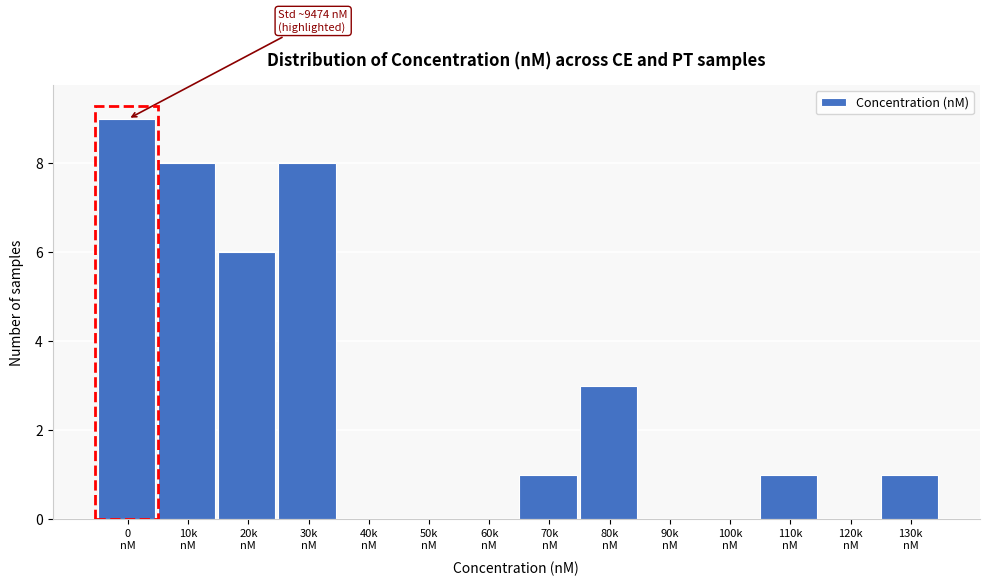

What is the greatest value displayed?

9